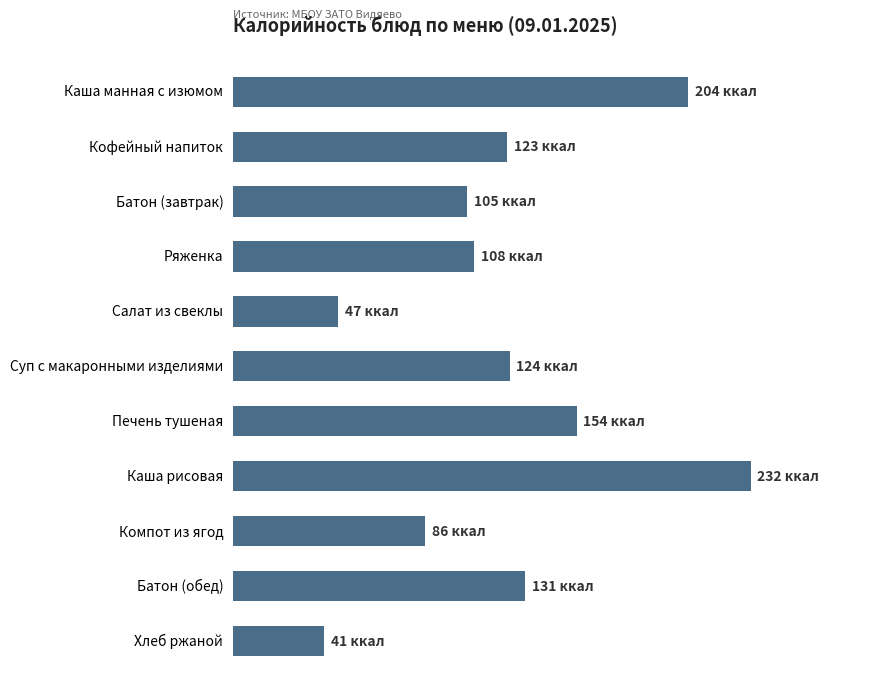

What is the average value?

123